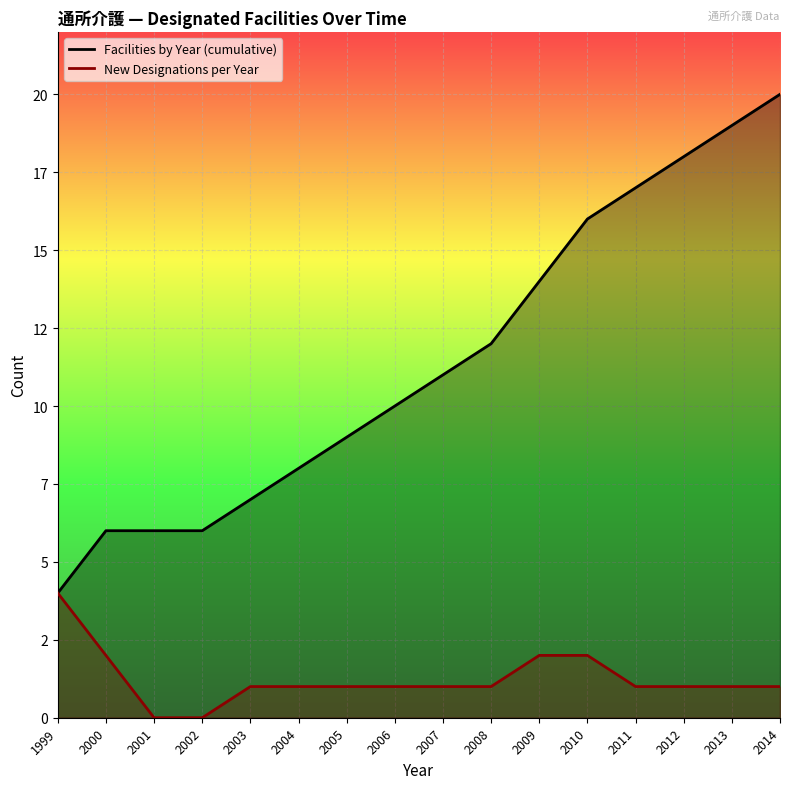

How many lines are shown in the chart?

2